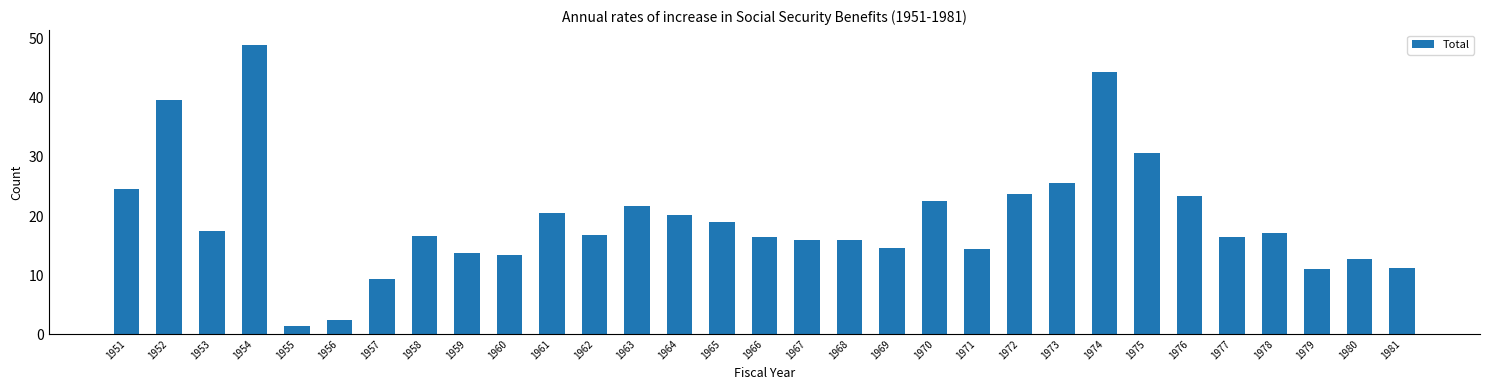

What is the change in value from 1951 to 1952?

+15.1